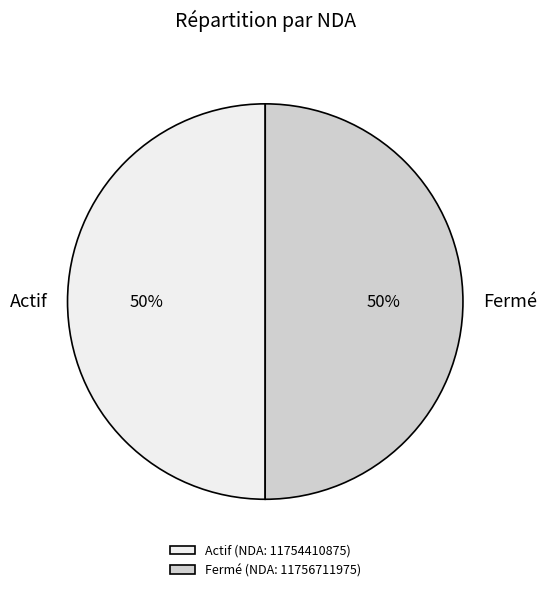

Combined, do Actif and Fermé account for over 50%?

Yes